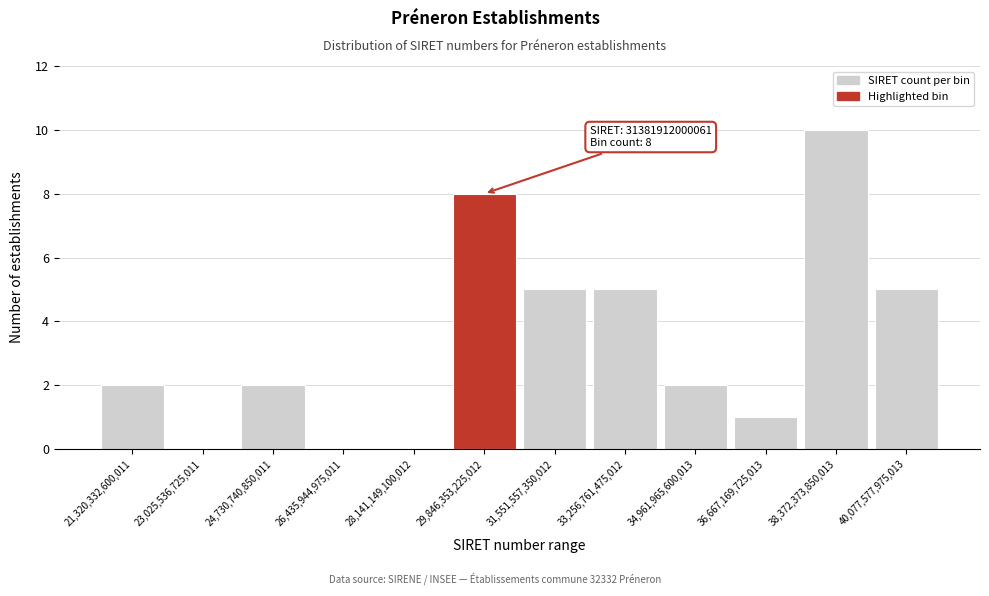

Reading left to right, transcribe all the data shown in this chart.

21,320,332,600,011=2	23,025,536,725,011=0	24,730,740,850,011=2	26,435,944,975,011=0	28,141,149,100,012=0	29,846,353,225,012=8	31,551,557,350,012=5	33,256,761,475,012=5	34,961,965,600,013=2	36,667,169,725,013=1	38,372,373,850,013=10	40,077,577,975,013=5